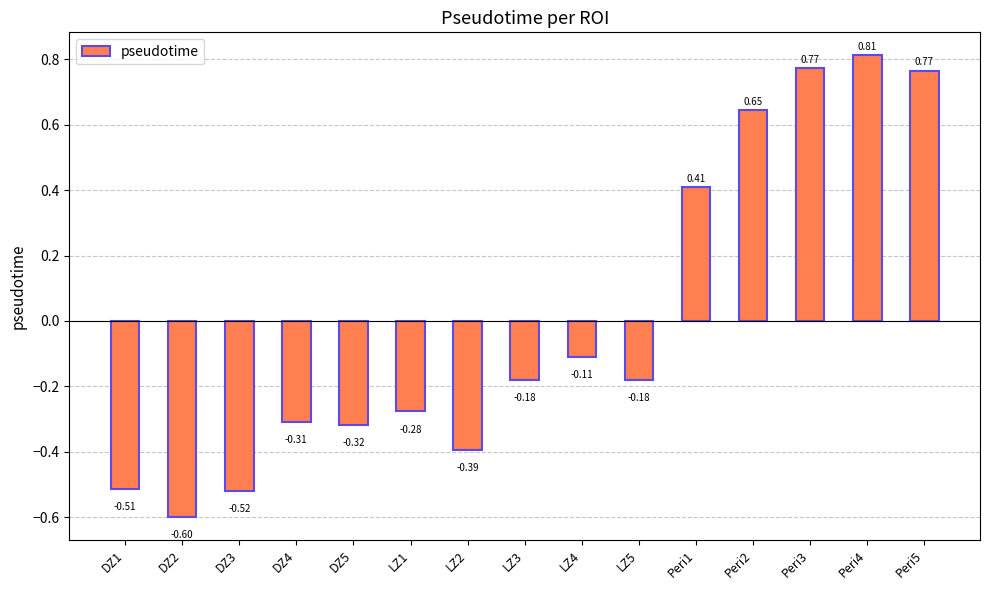

What is the smallest value displayed?

-0.6